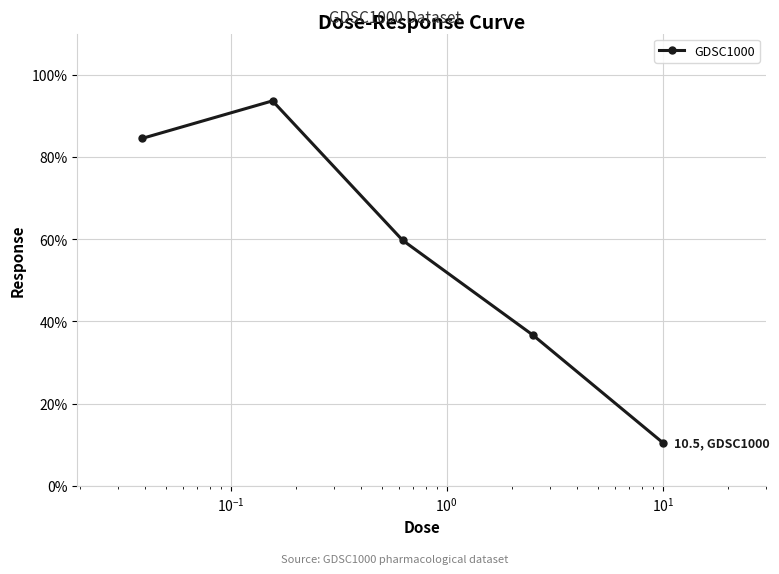

How many lines are shown in the chart?

1